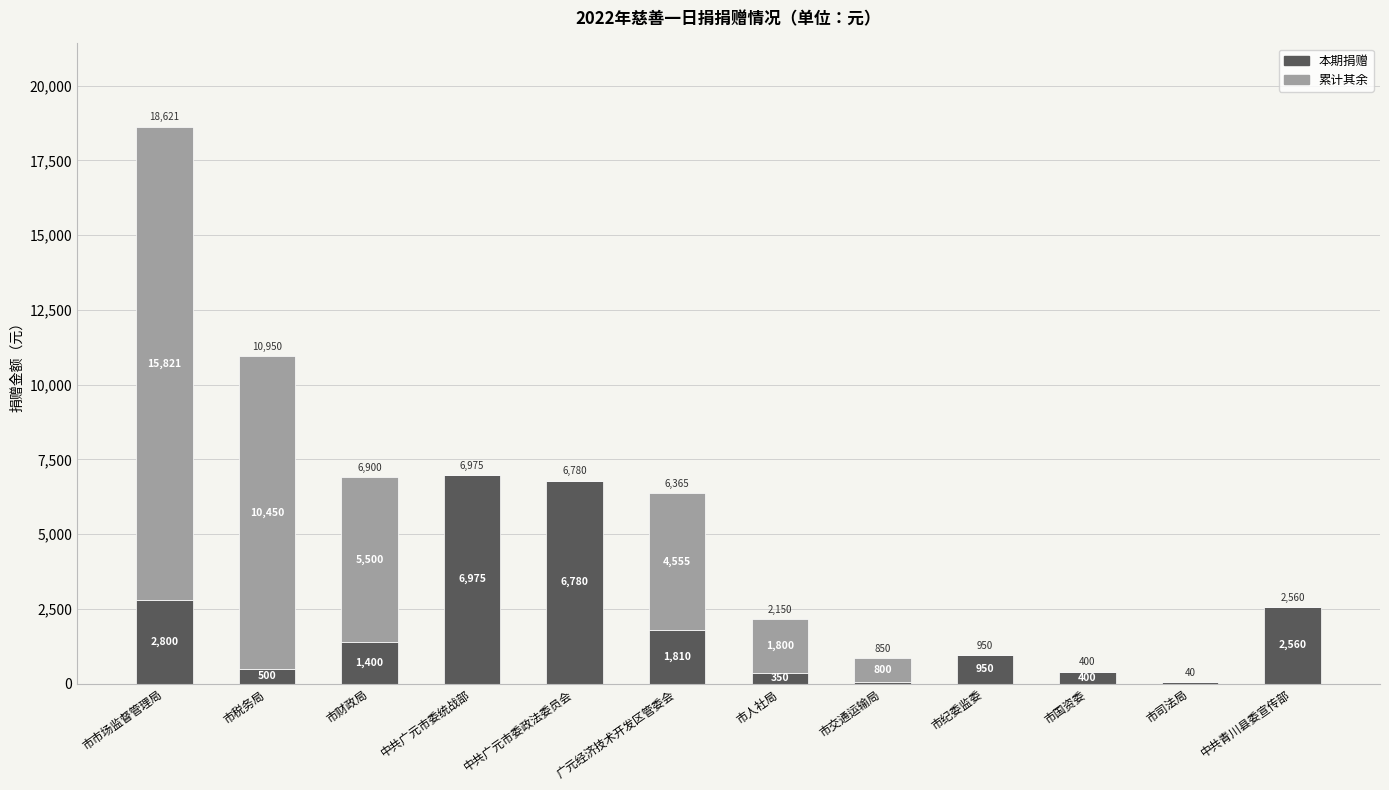

True or false: 本期捐赠 has a value of 40 at 市司法局.

True